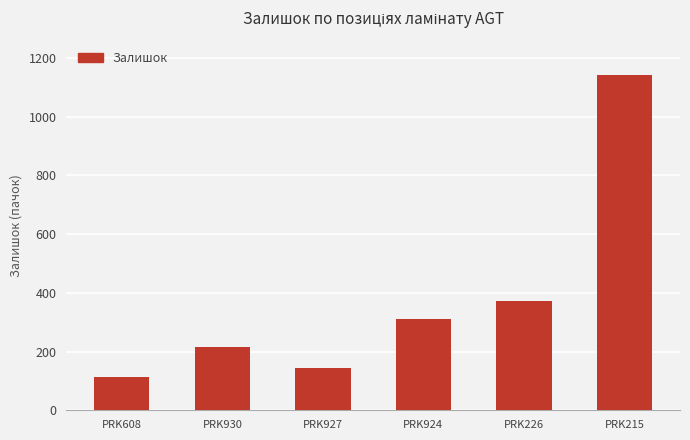

What is the difference between the maximum and minimum values?

1029